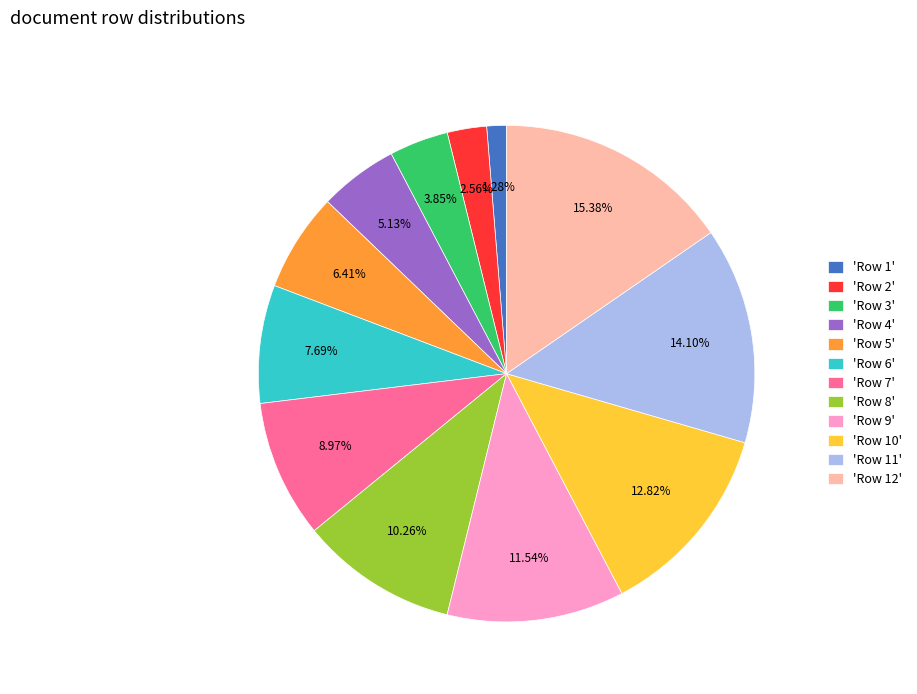

Combined, do 'Row 9' and 'Row 1' account for over 50%?

No